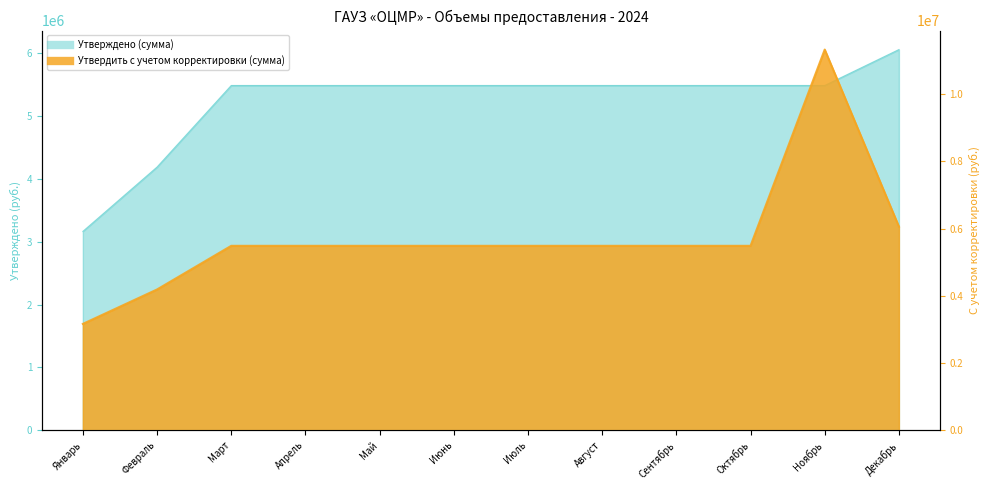

List the series in order of their peak value, highest first.

Утвердить с учетом корректировки (сумма), Утверждено (сумма)